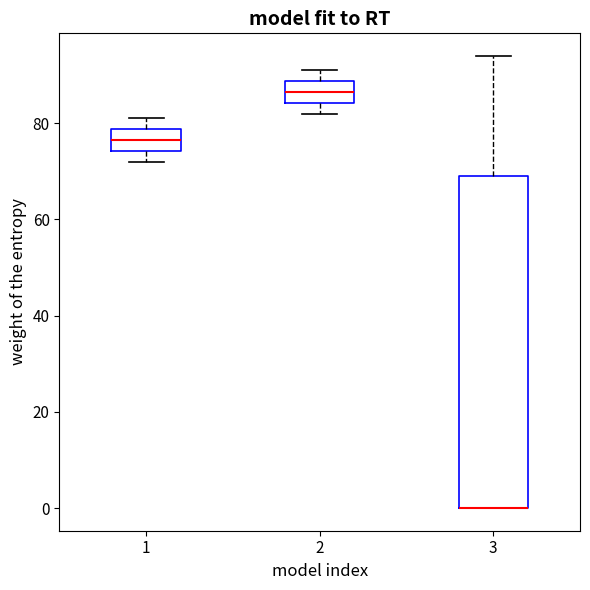

Reading left to right, transcribe this box plot: for each box, give where its median line is, the range the box spans, and where its two whiskers end, as read against the y-axis. The values are not printed on the chart, so give them approximately, as read against the axis.

1: median 76, box 74 to 78, whiskers 72 to 82
2: median 86, box 84 to 88, whiskers 82 to 92
3: median 0 (drawn on the box's lower edge), box 0 to 70, whiskers 0 to 94